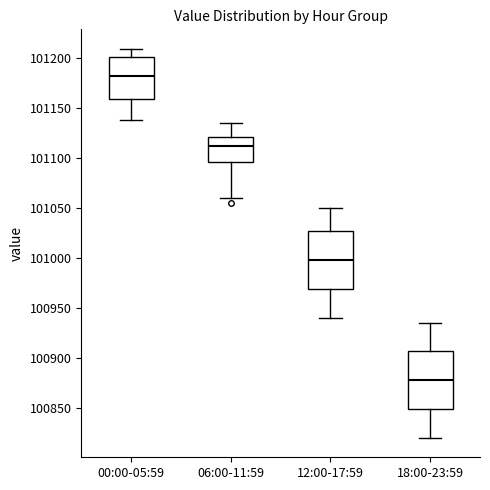

Reading left to right, read every box against the y-axis: the position of its median line, the range the box covers, and the ends of its whiskers. The values are not printed on the chart, so give them approximately, as read against the axis.

00:00-05:59: median 101185, box 101160 to 101200, whiskers 101140 to 101210
06:00-11:59: median 101110, box 101095 to 101120, whiskers 101060 to 101135
12:00-17:59: median 101000, box 100970 to 101025, whiskers 100940 to 101050
18:00-23:59: median 100880, box 100850 to 100905, whiskers 100820 to 100935